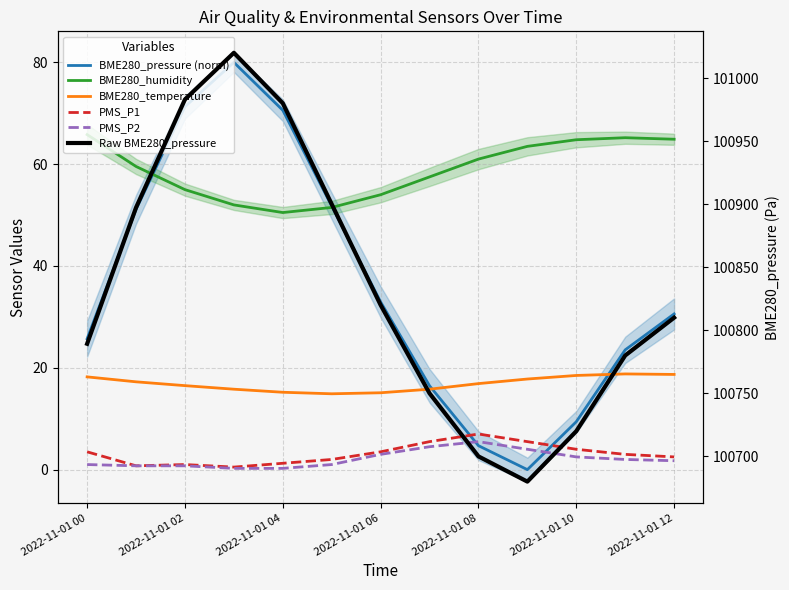

True or false: BME280_pressure (norm) has more than 1 interior local peaks.

False